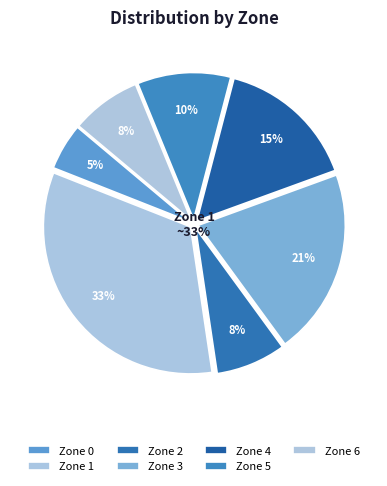

Does 2 account for over 50% of the chart?

No